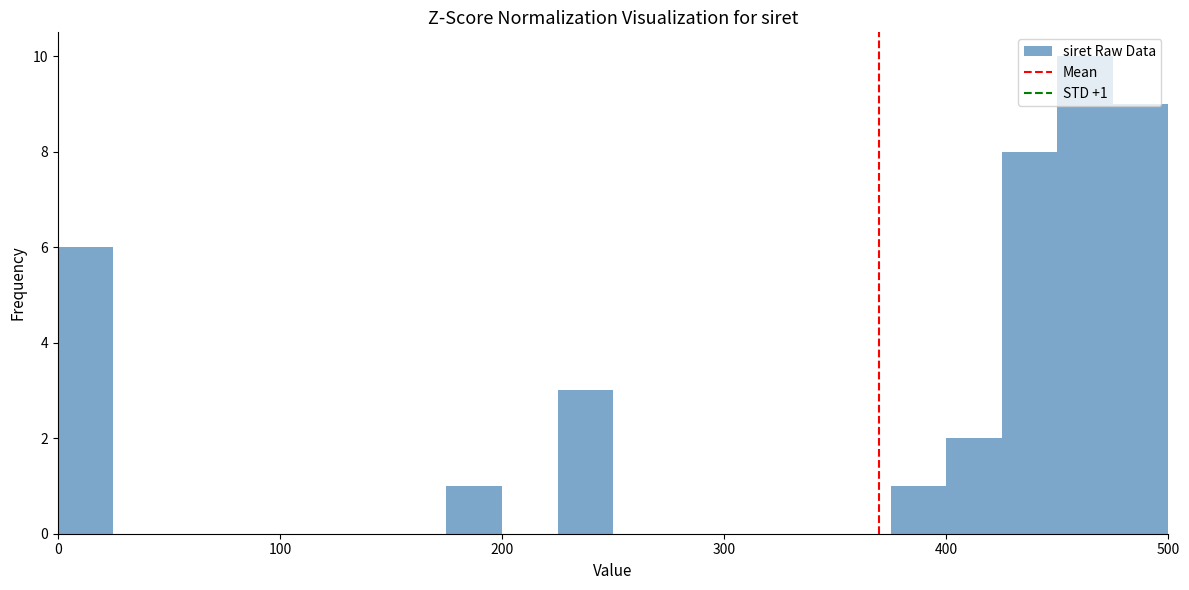

Around what value on the x-axis is the tallest bar? Give the approximate position of its centre, as read against the axis.

460